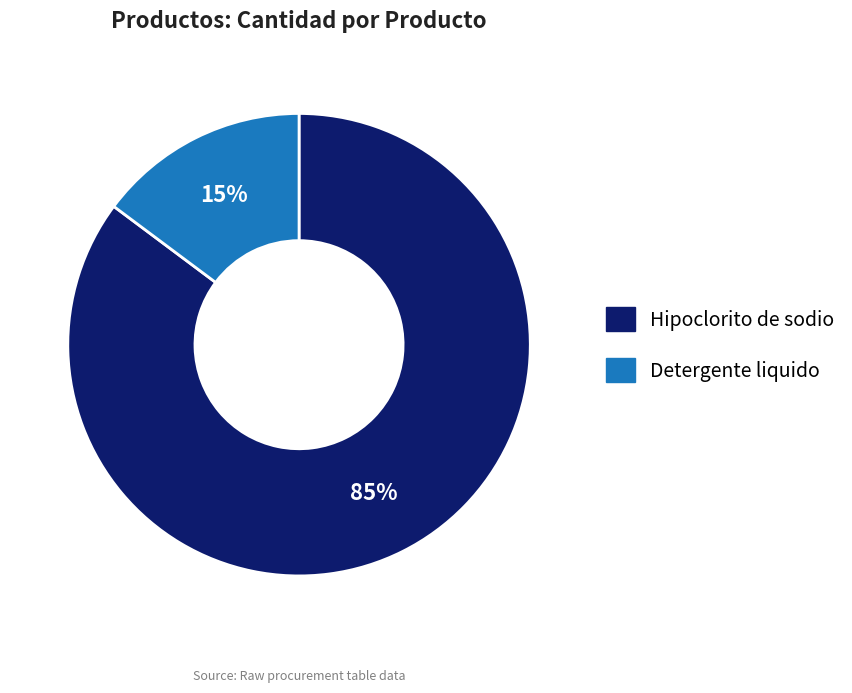

Which slice is the largest?

Hipoclorito de sodio